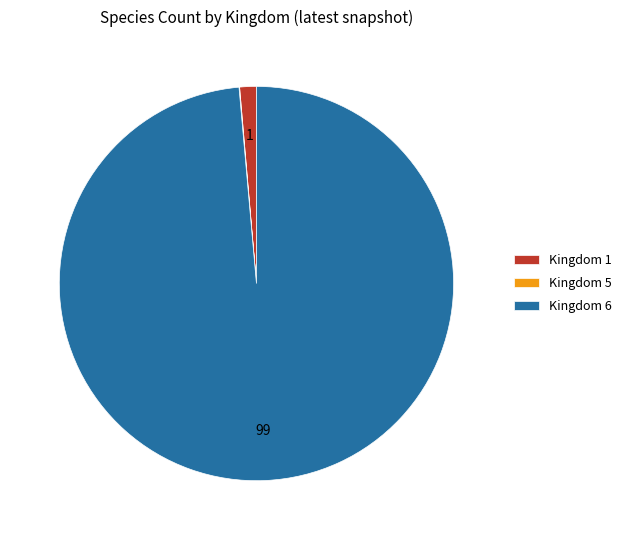

Combined, do Kingdom 6 and Kingdom 1 account for over 50%?

Yes